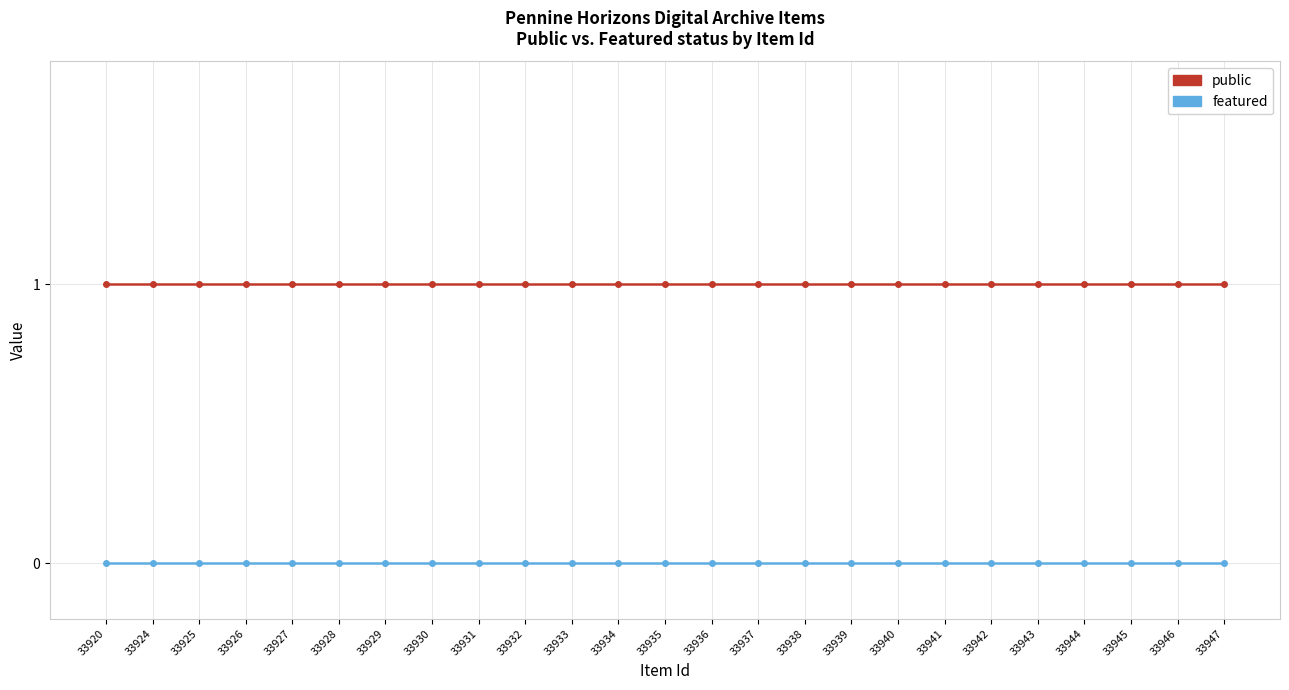

Reading left to right, list all the values displayed in this chart.

public: 33920=1	33924=1	33925=1	33926=1	33927=1	33928=1	33929=1	33930=1	33931=1	33932=1	33933=1	33934=1	33935=1	33936=1	33937=1	33938=1	33939=1	33940=1	33941=1	33942=1	33943=1	33944=1	33945=1	33946=1	33947=1
featured: 33920=0	33924=0	33925=0	33926=0	33927=0	33928=0	33929=0	33930=0	33931=0	33932=0	33933=0	33934=0	33935=0	33936=0	33937=0	33938=0	33939=0	33940=0	33941=0	33942=0	33943=0	33944=0	33945=0	33946=0	33947=0